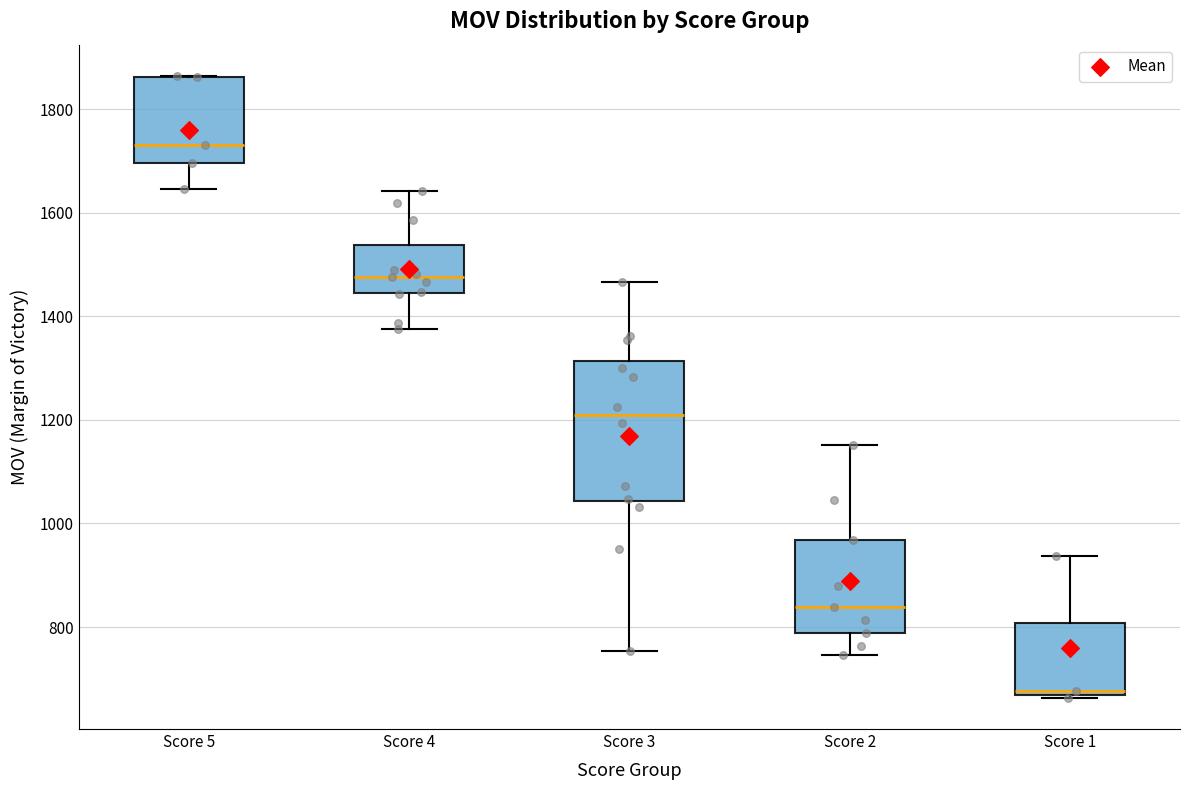

Reading left to right, transcribe this box plot: for each box, give where its median line is, the range the box spans, and where its two whiskers end, as read against the y-axis. The values are not printed on the chart, so give them approximately, as read against the axis.

Score 5: median 1740, box 1700 to 1860, whiskers 1640 to 1860
Score 4: median 1480, box 1440 to 1540, whiskers 1380 to 1640
Score 3: median 1200, box 1040 to 1320, whiskers 760 to 1460
Score 2: median 840, box 780 to 960, whiskers 740 to 1160
Score 1: median 680, box 660 to 800, whiskers 660 (just below the box's lower edge) to 940